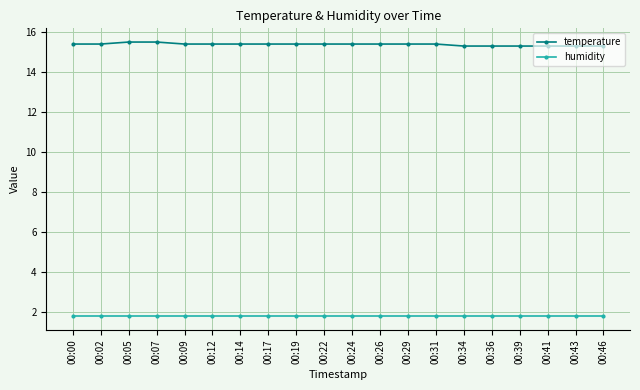

What is the total value across all series at 00:07?

17.3